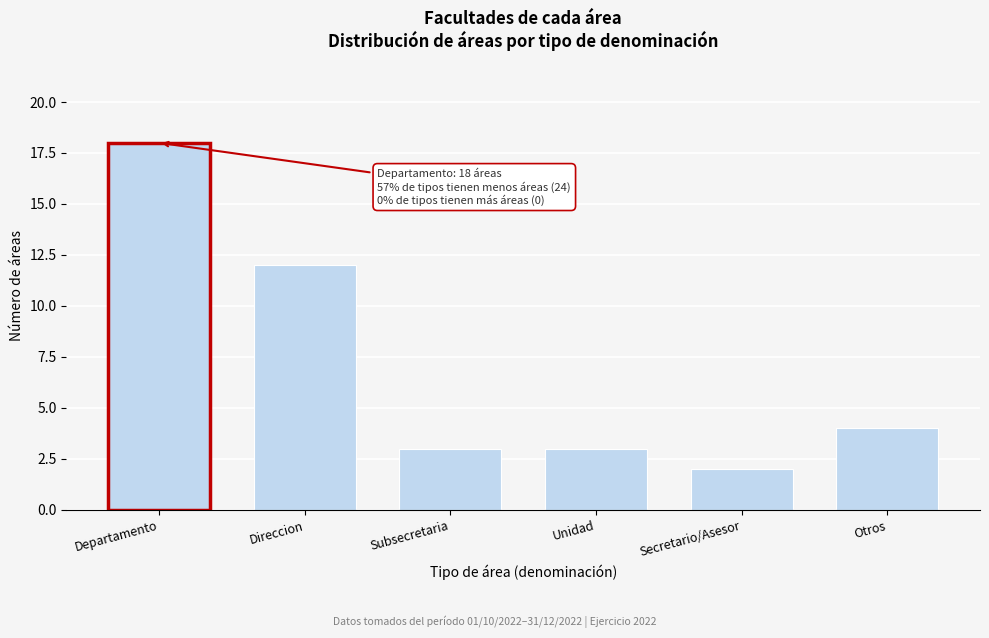

Reading left to right, list all the values displayed in this chart.

Departamento=18	Direccion=12	Subsecretaria=3	Unidad=3	Secretario/Asesor=2	Otros=4